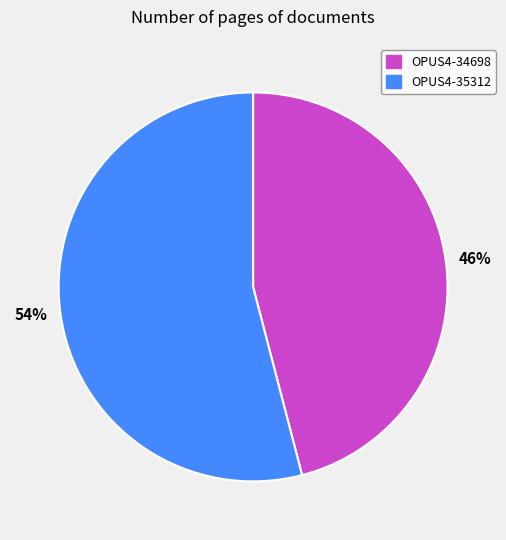

What is the ratio of the value at OPUS4-35312 to the value at OPUS4-34698?

1.2